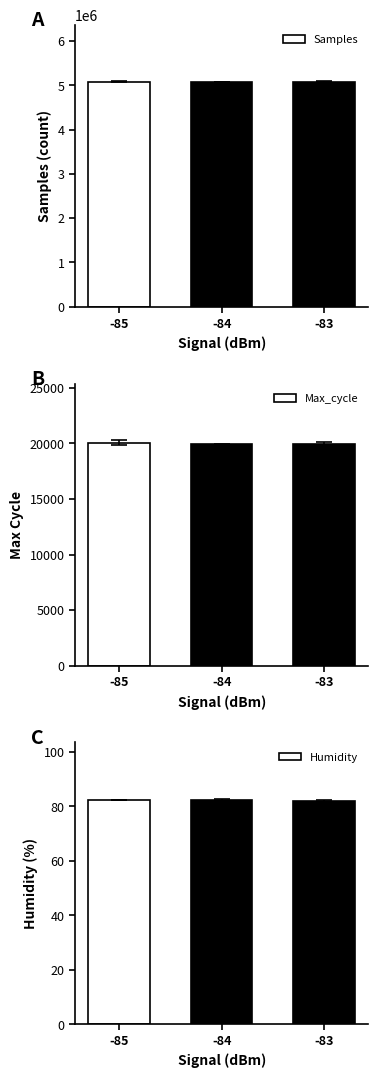

Which series has the widest spread of values?

Samples